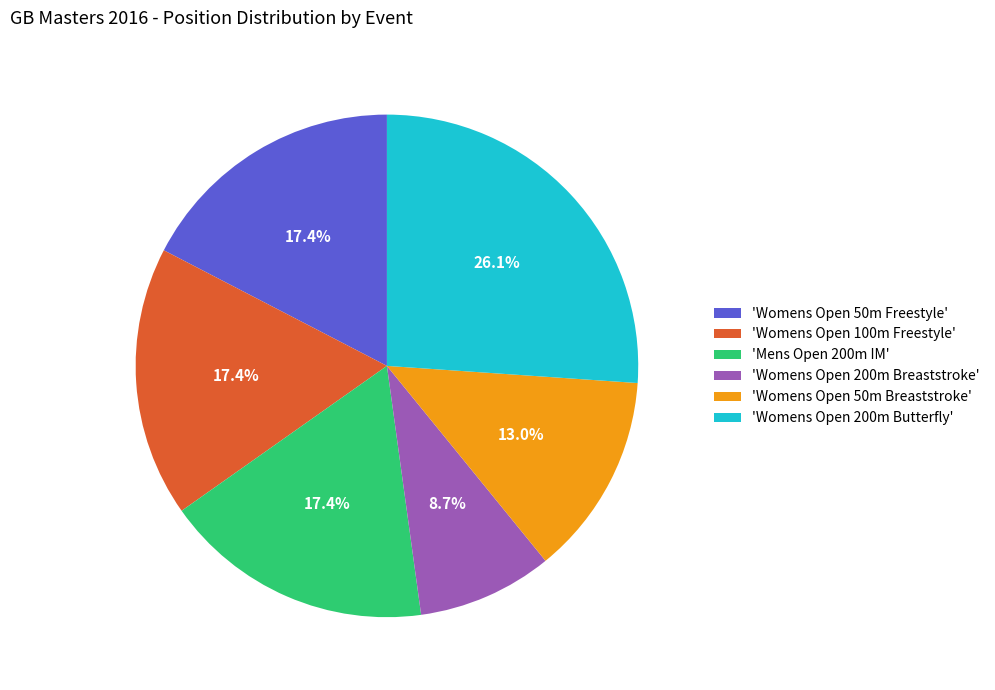

Which category has the smallest portion of the pie?

'Womens Open 200m Breaststroke'